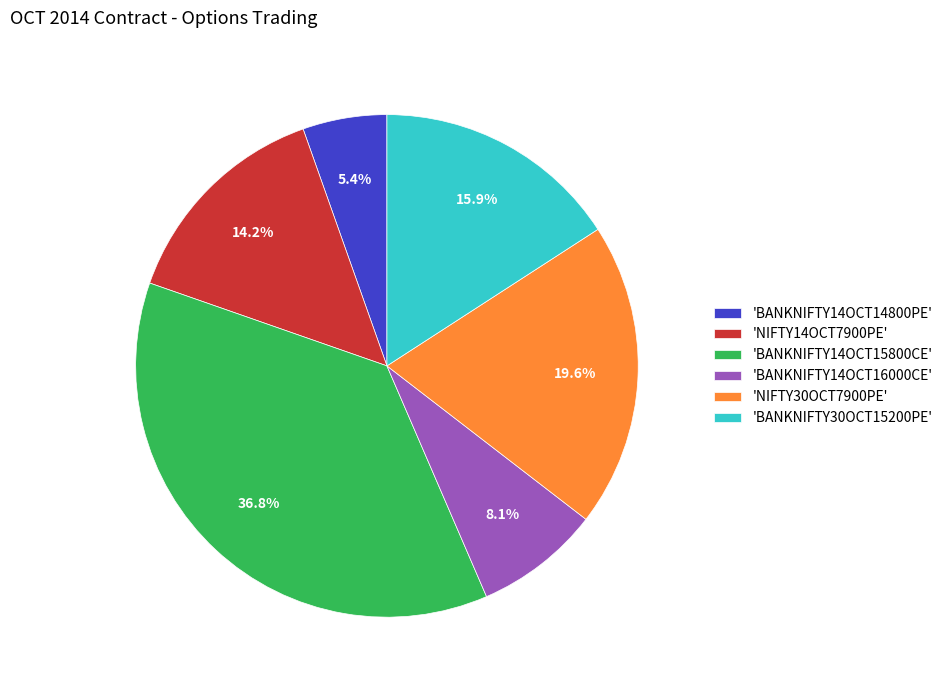

Does any single category account for the majority?

No